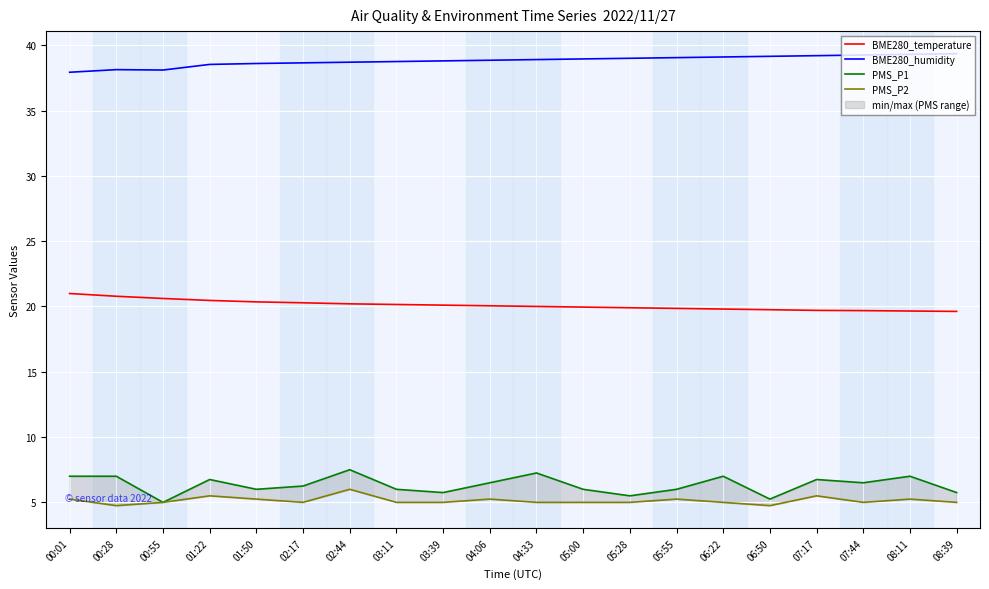

Which label corresponds to the smallest value in the chart?

00:28